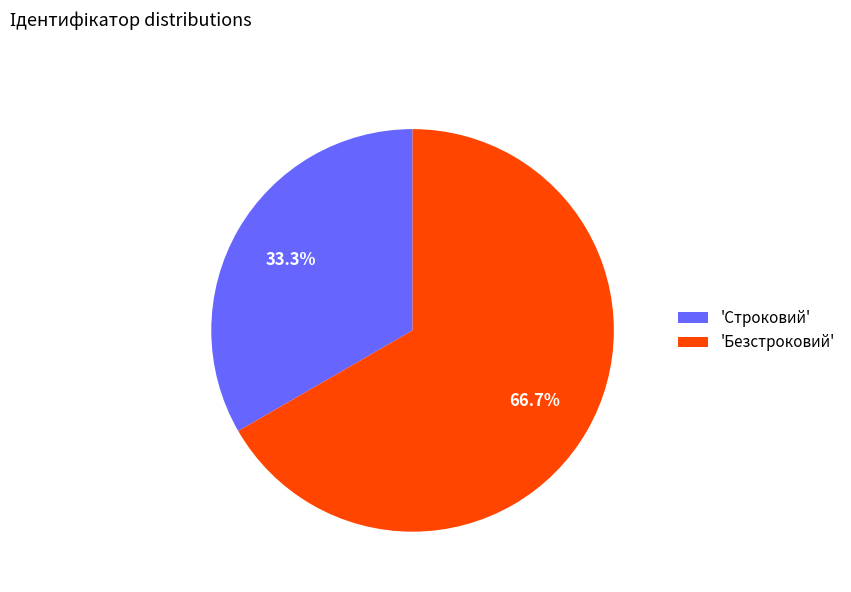

Count the number of slices in the pie.

2